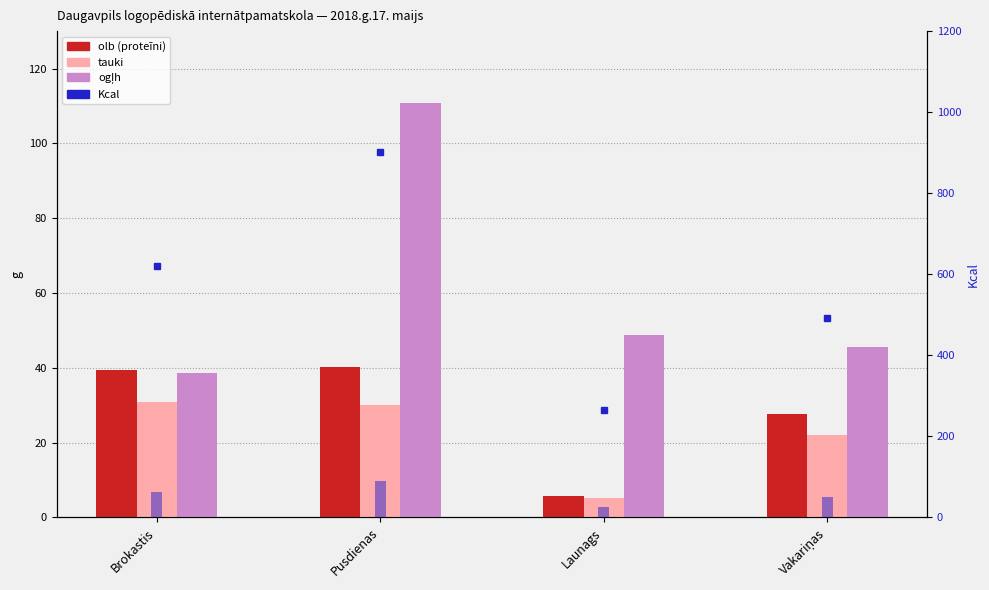

What is the value of the Kcal bar at the 3rd from the left?

264.1